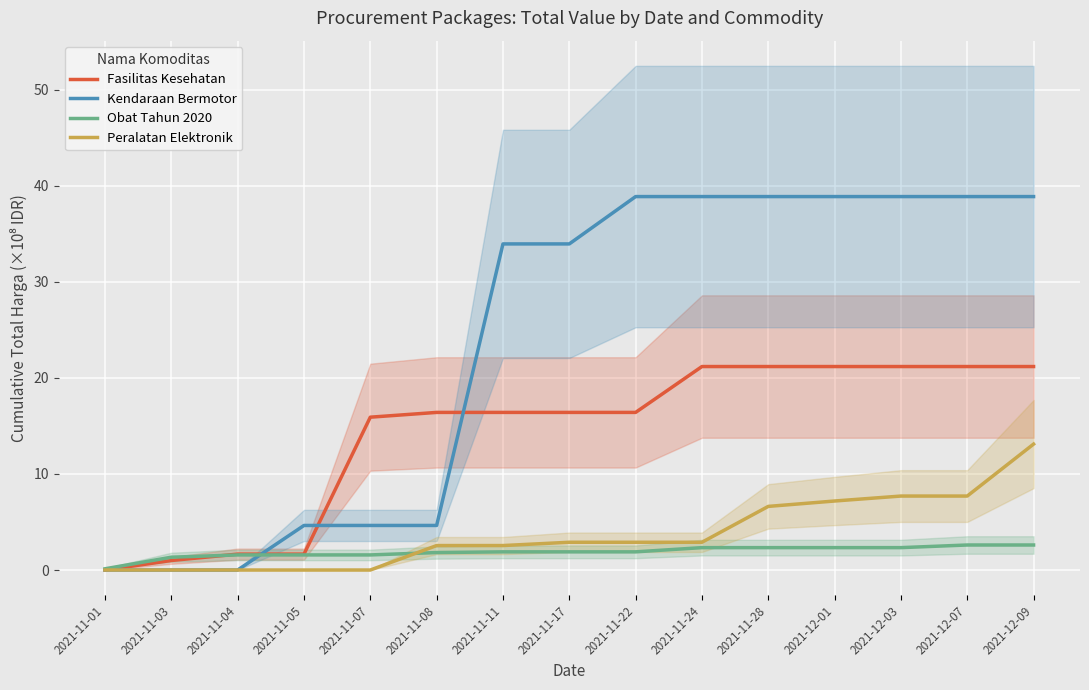

What is the value of the Peralatan Elektronik point at the 7th from the left?

2.5